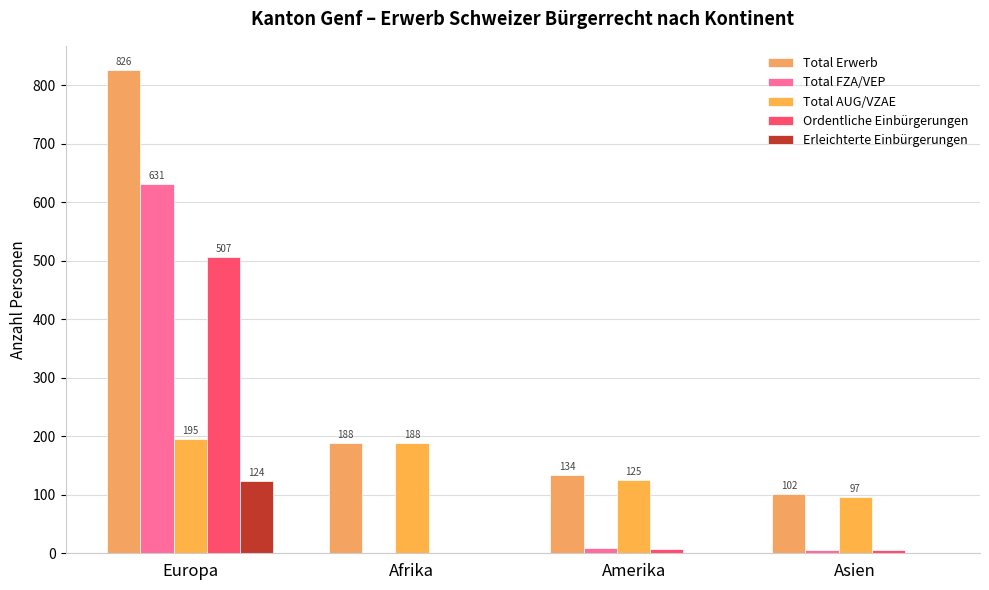

Reading right to left, transcribe all the data shown in this chart.

Total Erwerb: Asien=102	Amerika=134	Afrika=188	Europa=826
Total FZA/VEP: Asien=5	Amerika=9	Afrika=0	Europa=631
Total AUG/VZAE: Asien=97	Amerika=125	Afrika=188	Europa=195
Ordentliche Einbürgerungen: Asien=5	Amerika=8	Afrika=0	Europa=507
Erleichterte Einbürgerungen: Asien=0	Amerika=1	Afrika=0	Europa=124